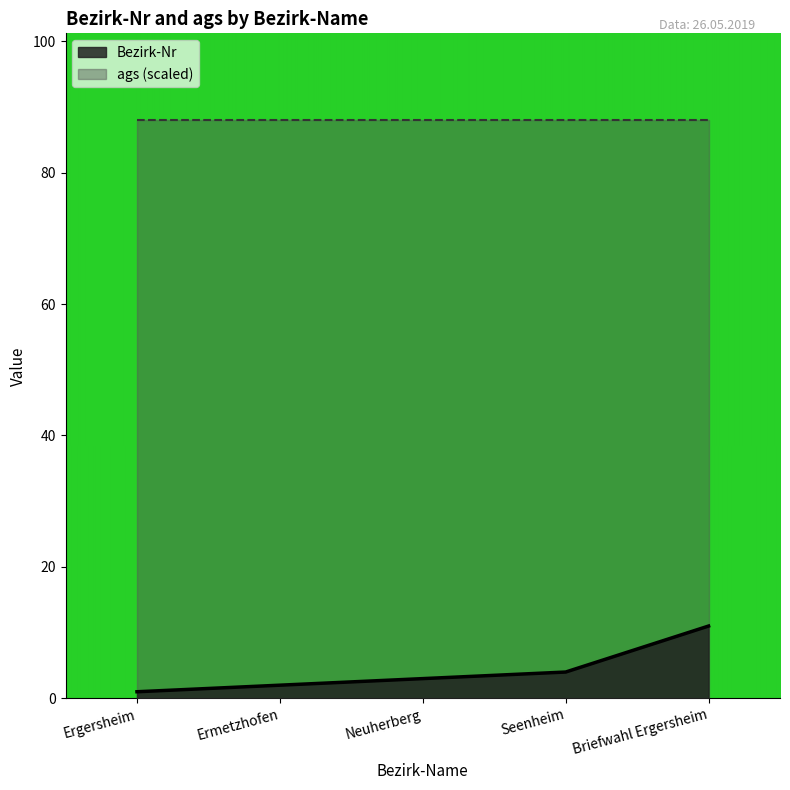

How many data points are less than 3?

2